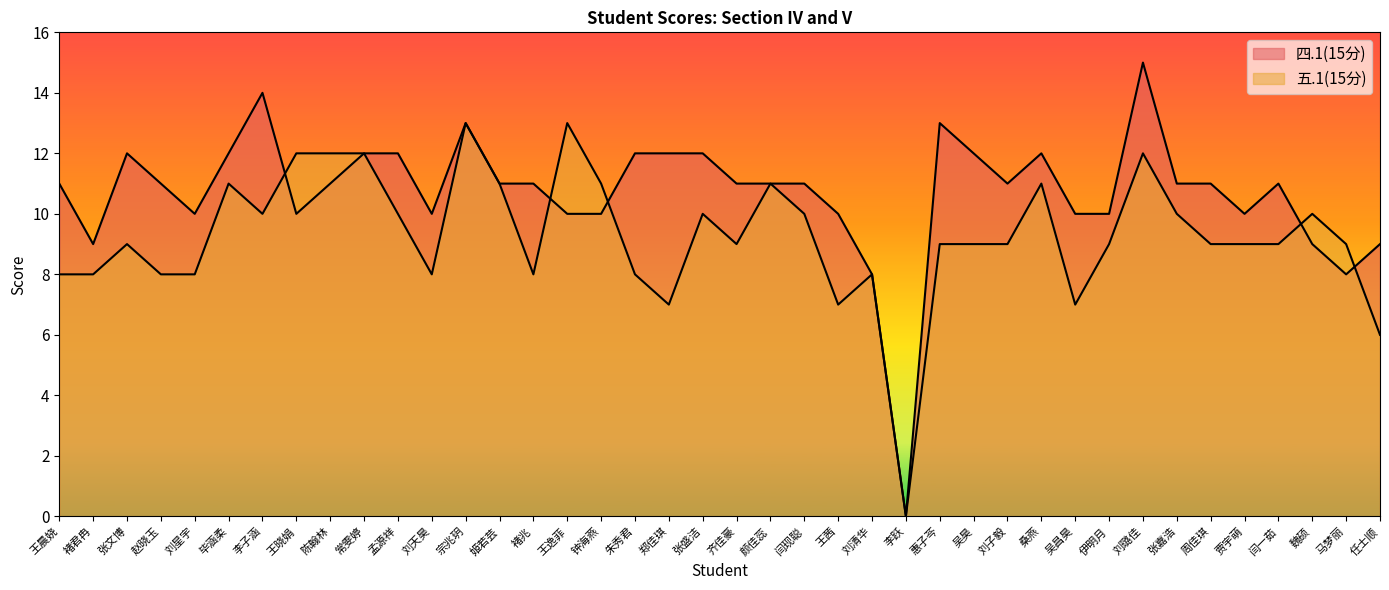

What is the difference between the second highest and second lowest values in the 五.1(15分) series?

7